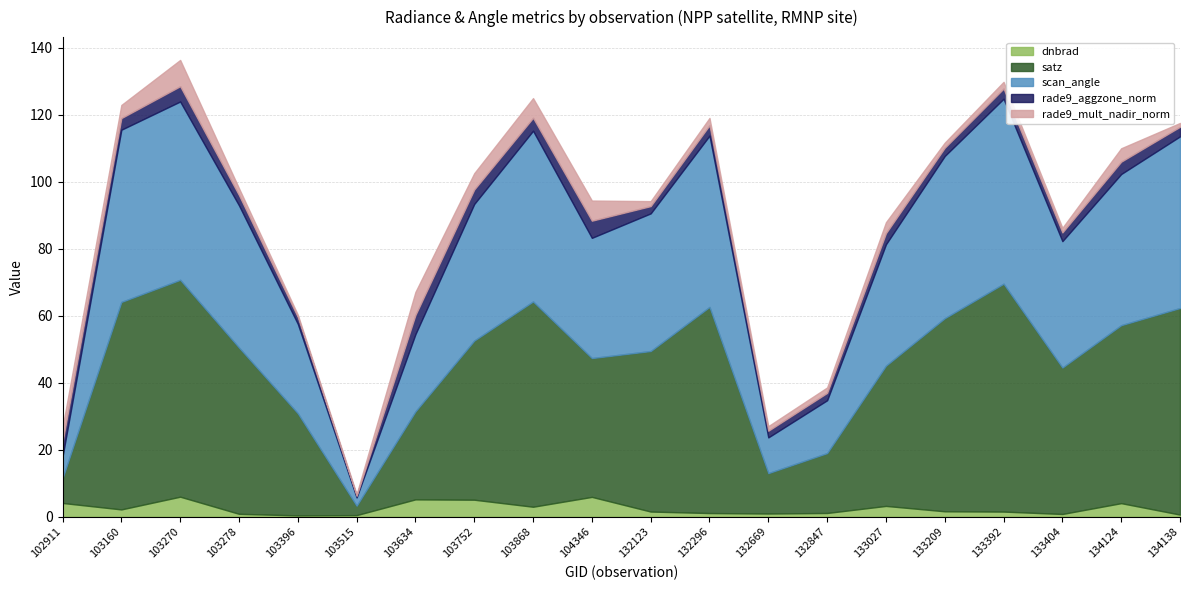

How many values in the dnbrad series are below 1?

6